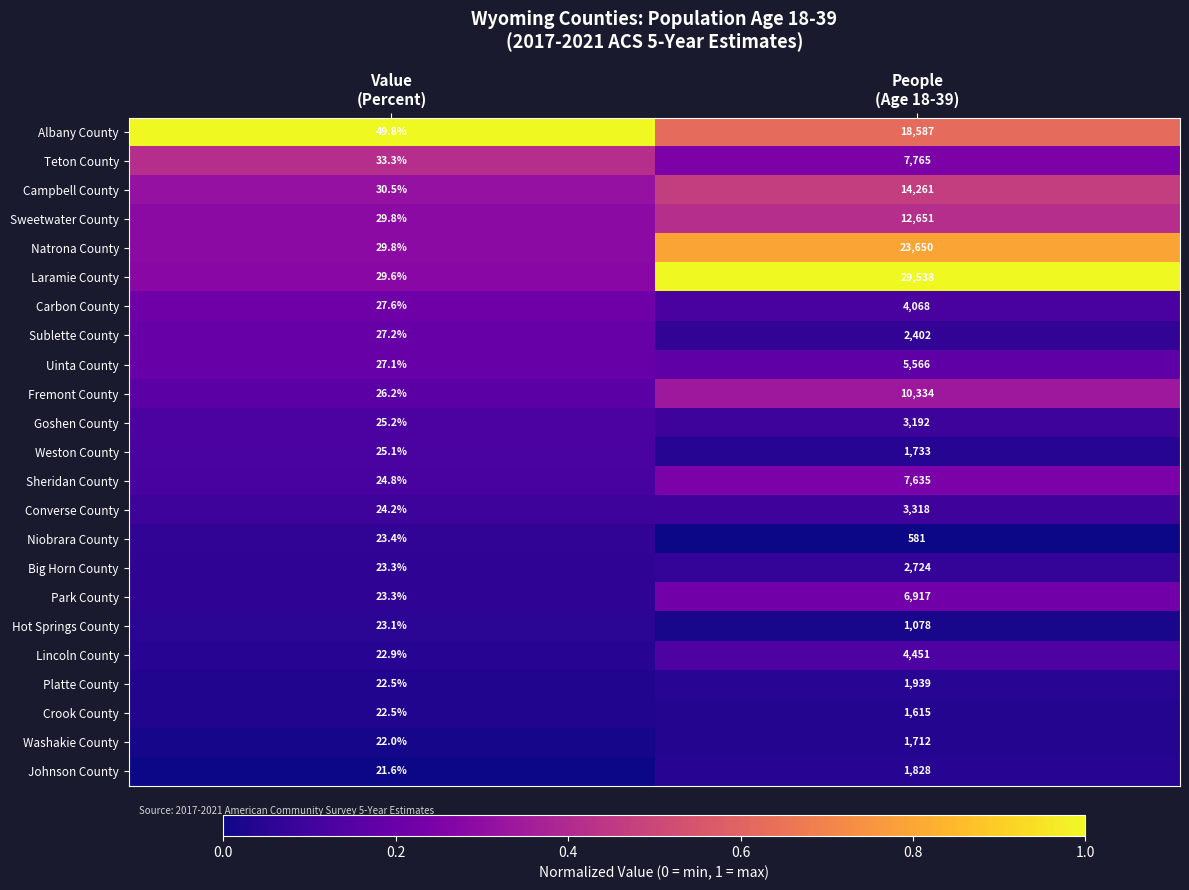

What is the spread (max minus min) of values at People
(Age 18-39)?

28957.0